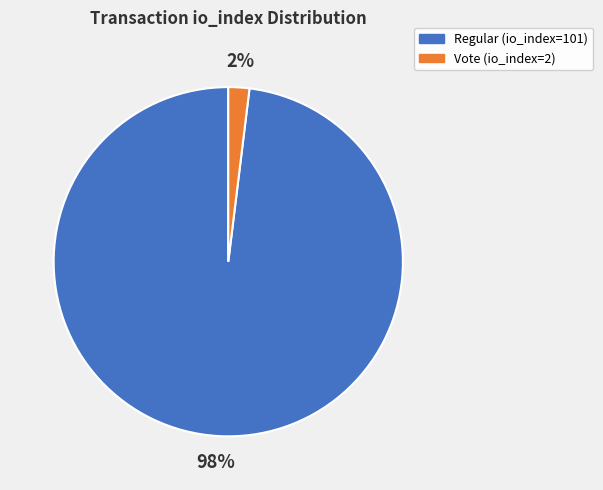

Do Vote (io_index=2) and Regular (io_index=101) together represent more than half of the pie?

Yes